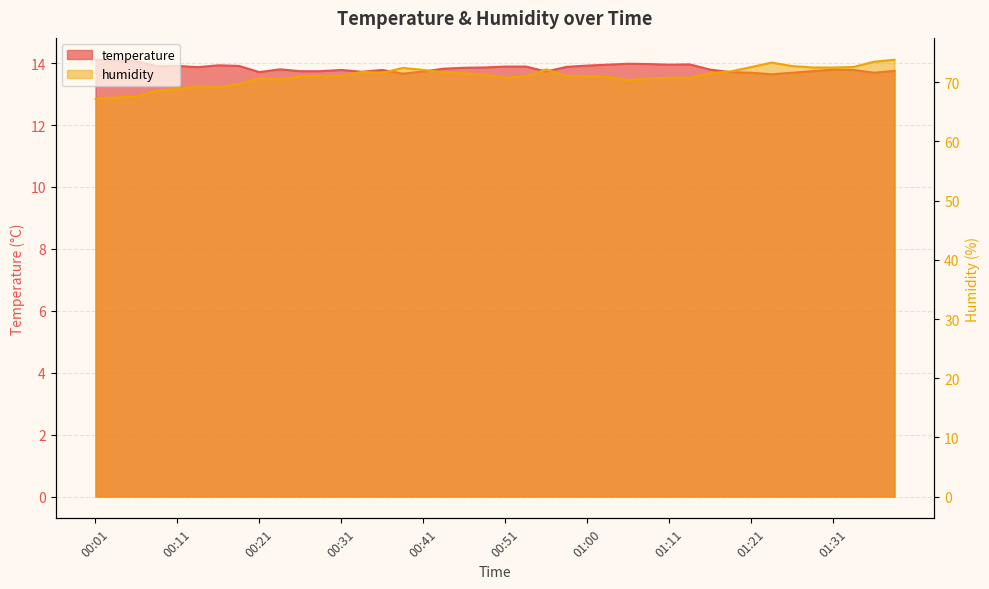

Is it true that humidity equals 44.5 at 00:51?

False